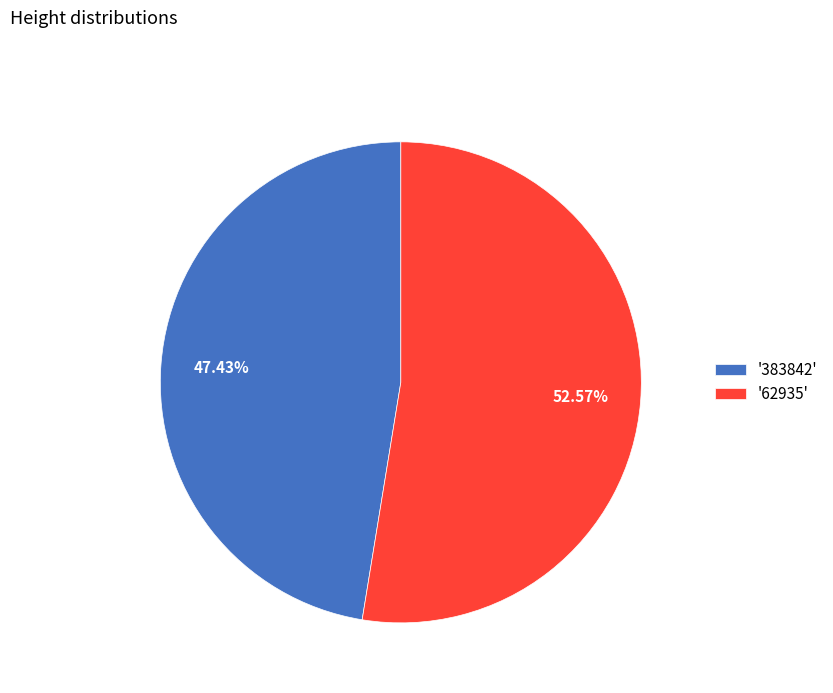

How many segments does this pie chart have?

2